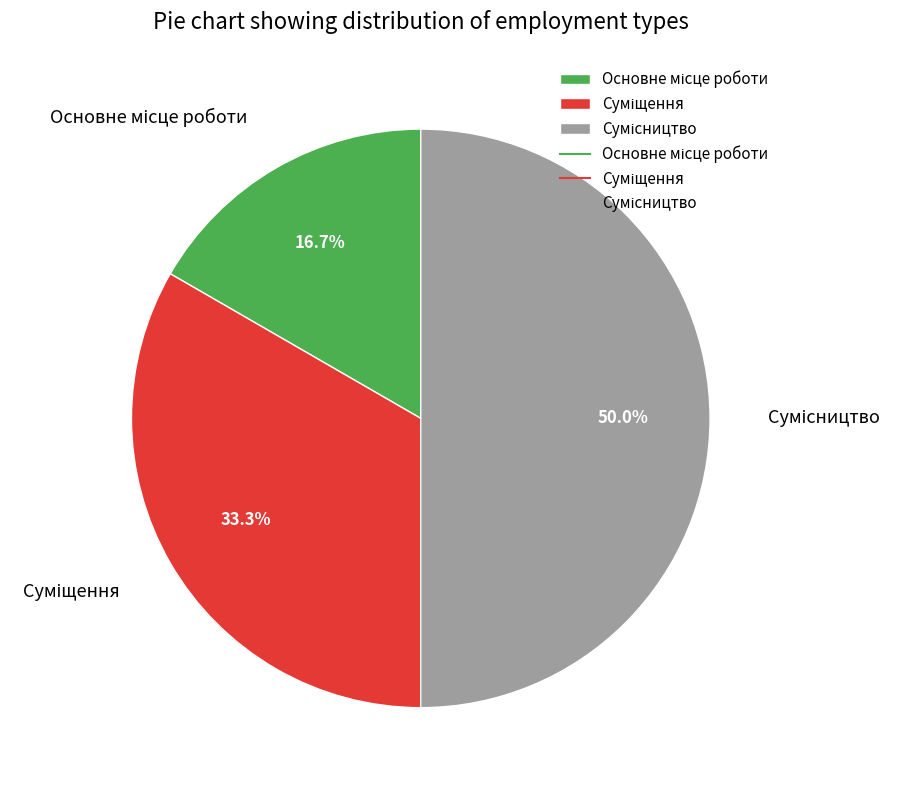

Is there any slice that represents more than half of the pie?

No